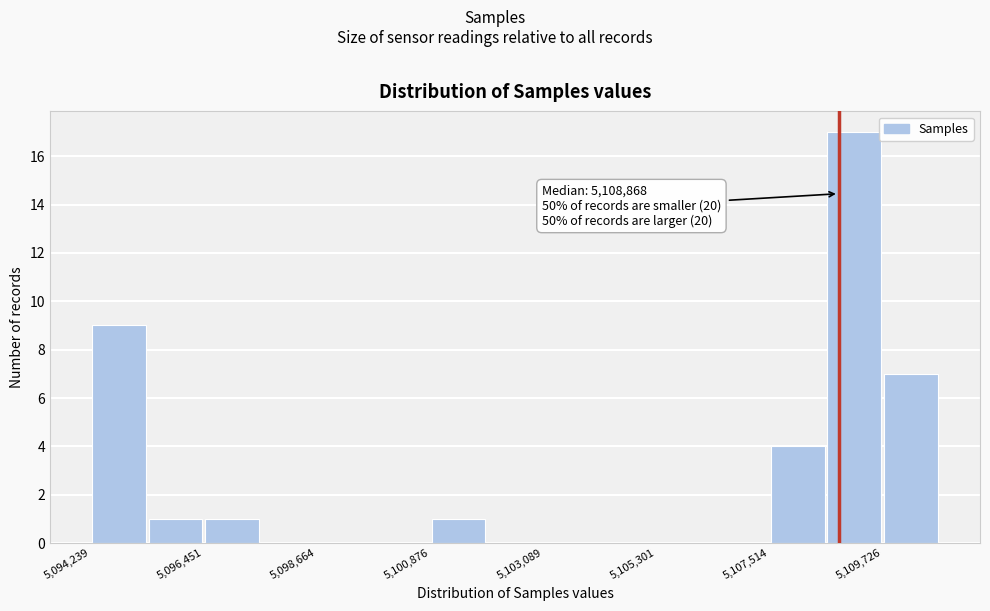

Read against the x-axis, roughly where is the centre of the tallest bar?

5109000